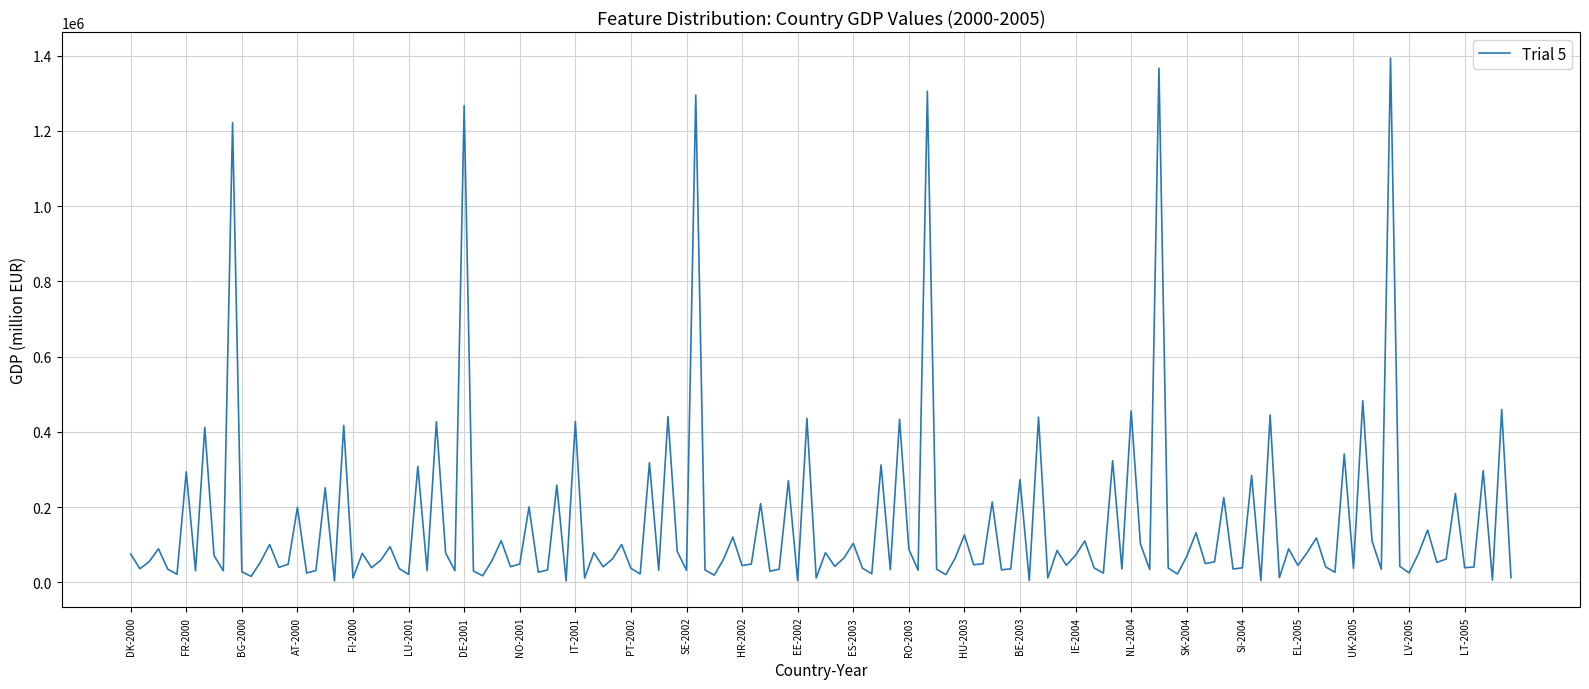

What is the greatest value displayed?

1392929.6